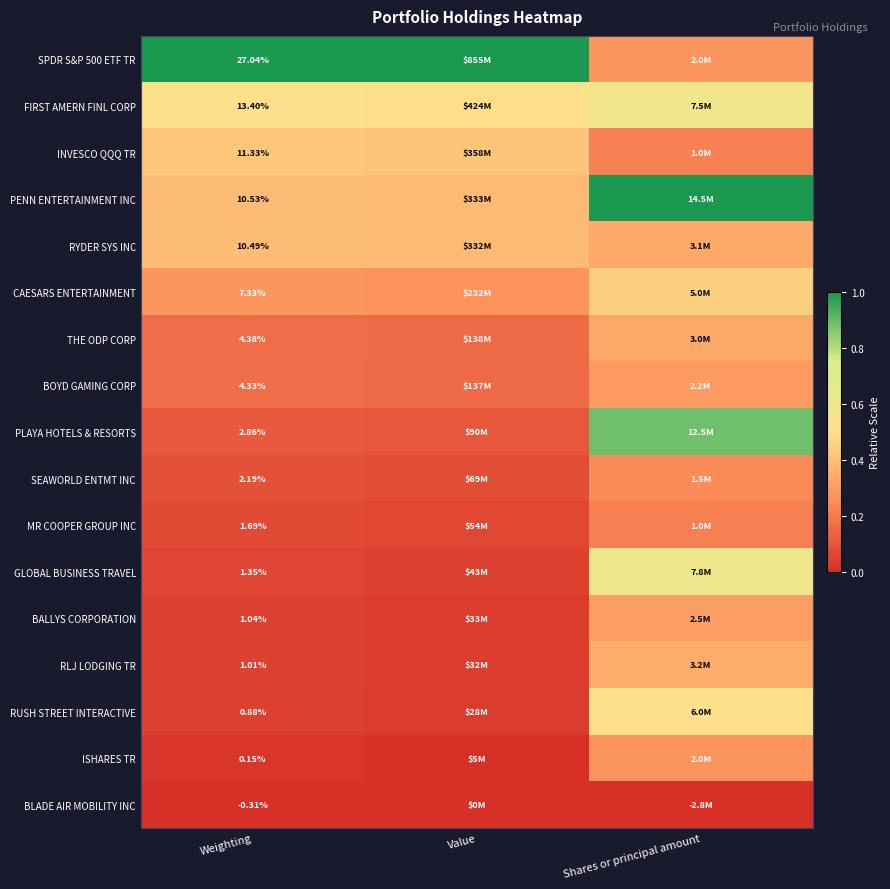

At which label is SEAWORLD ENTMT INC closest to 0?

Value